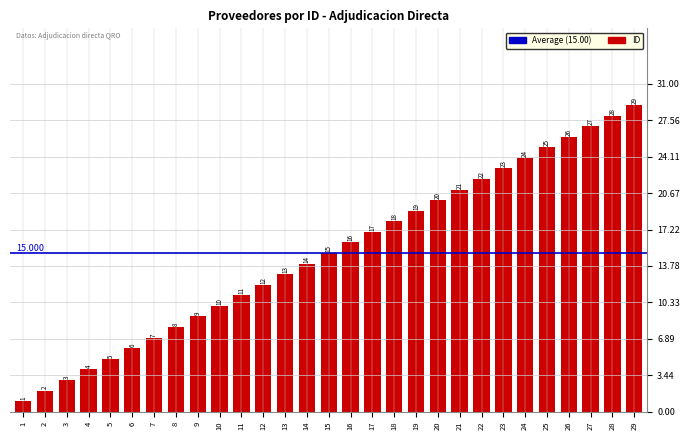

Which has a higher value, 25 or 14?

25